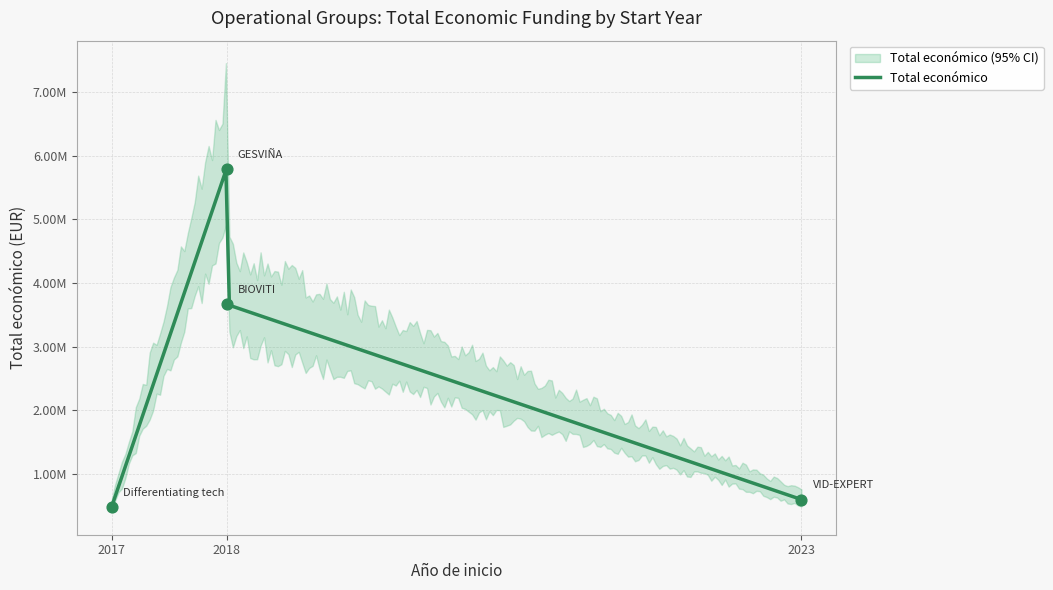

What is the change in value from 2017 to 2018?

+5312676